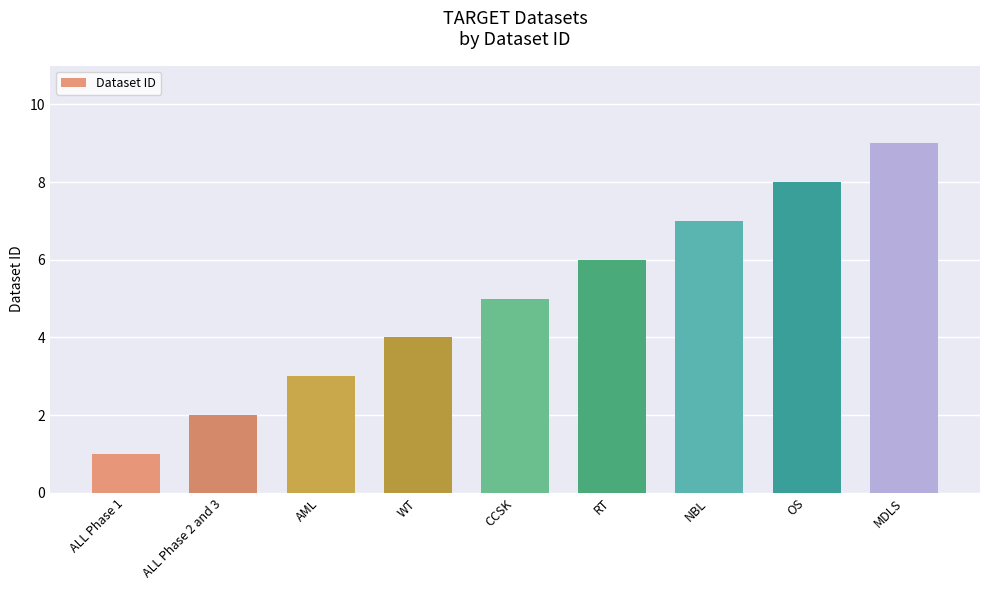

Reading left to right, what are all the values shown in this chart?

1	2	3	4	5	6	7	8	9